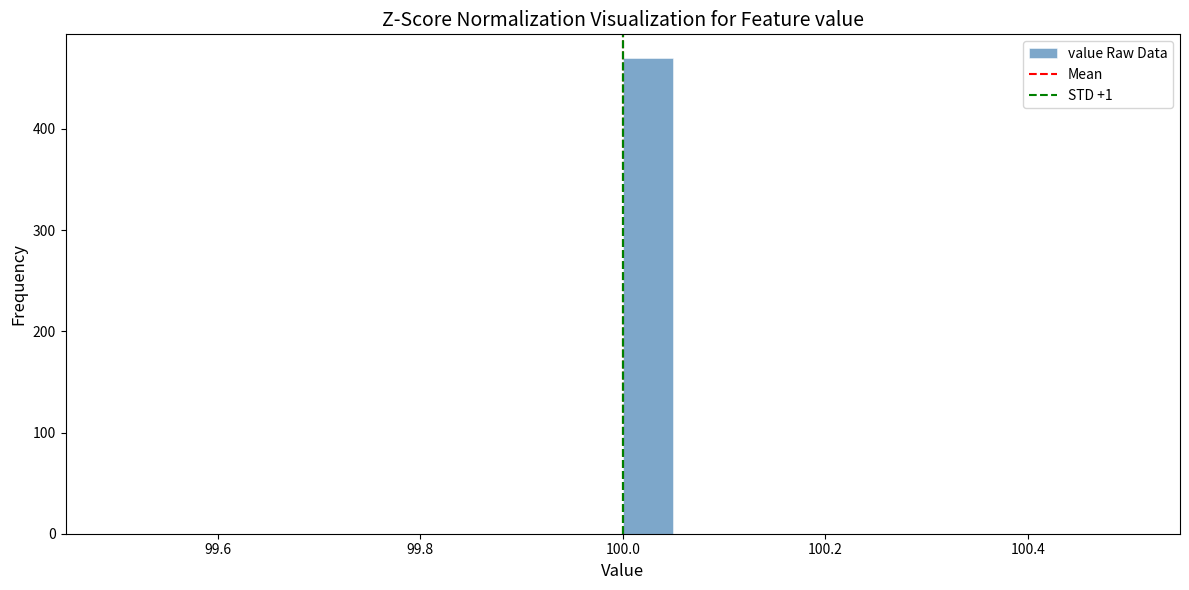

Read against the x-axis, roughly where is the centre of the tallest bar?

100.02